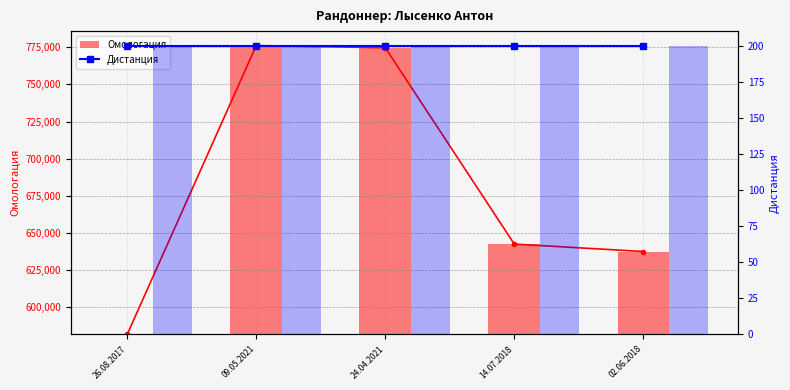

True or false: Дистанция has a value of 337 at 02.06.2018.

False